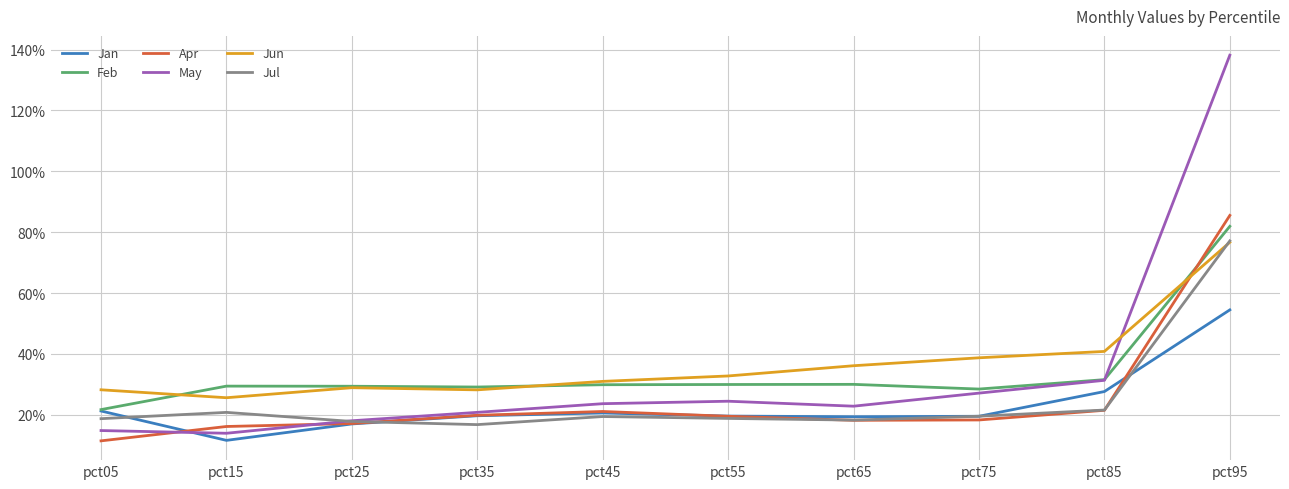

Is this an area chart (filled region under the line)?

No